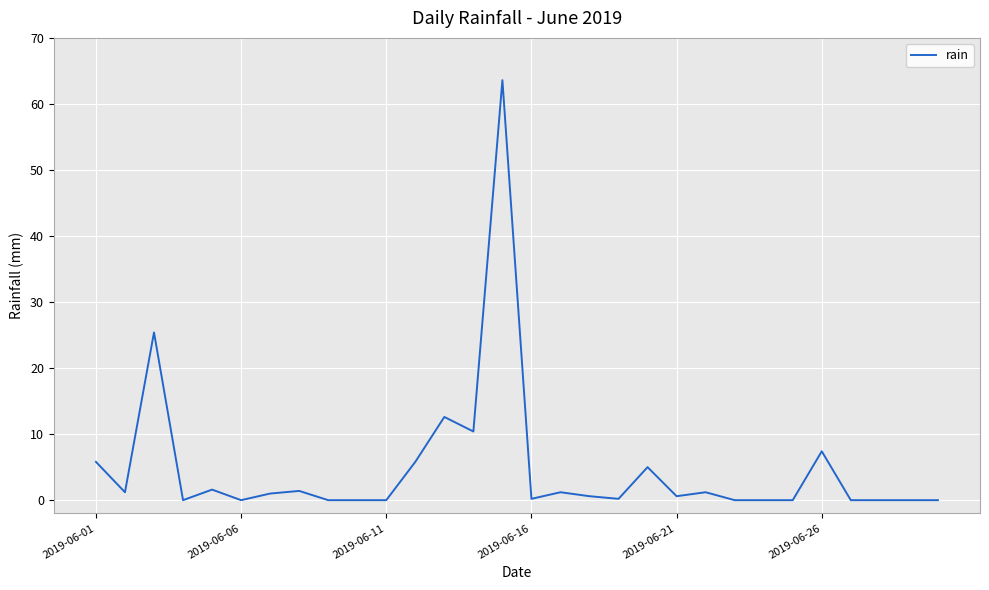

What is the greatest value displayed?

63.6